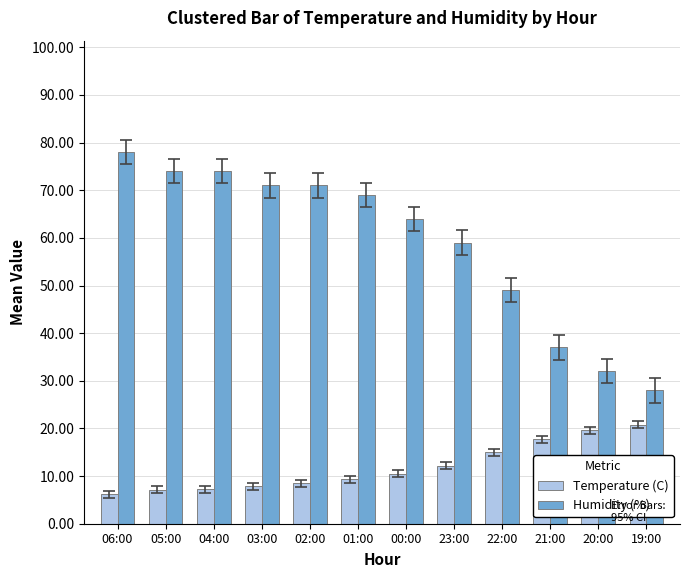

How many groups of bars are there?

12